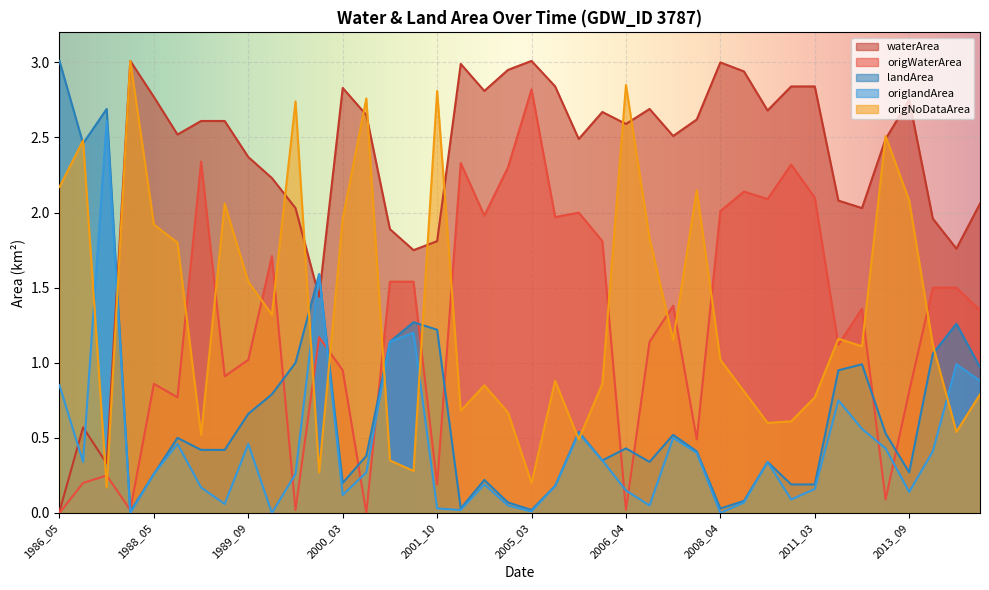

Reading left to right, extract all data points from this chart.

waterArea: 0.0	0.6	0.3	3.0	2.8	2.5	2.6	2.6	2.4	2.2	2.0	1.4	2.8	2.6	1.9	1.8	1.8	3.0	2.8	3.0	3.0	2.8	2.5	2.7	2.6	2.7	2.5	2.6	3.0	2.9	2.7	2.8	2.8	2.1	2.0	2.5	2.8	2.0	1.8	2.1
origWaterArea: 0.0	0.2	0.2	0.0	0.9	0.8	2.3	0.9	1.0	1.7	0.0	1.2	0.9	0.0	1.5	1.5	0.2	2.3	2.0	2.3	2.8	2.0	2.0	1.8	0.0	1.1	1.4	0.5	2.0	2.1	2.1	2.3	2.1	1.1	1.4	0.1	0.8	1.5	1.5	1.4
landArea: 3.0	2.5	2.7	0.0	0.3	0.5	0.4	0.4	0.7	0.8	1.0	1.6	0.2	0.4	1.1	1.3	1.2	0.0	0.2	0.1	0.0	0.2	0.5	0.3	0.4	0.3	0.5	0.4	0.0	0.1	0.3	0.2	0.2	0.9	1.0	0.5	0.3	1.1	1.3	1.0
origlandArea: 0.8	0.3	2.6	0.0	0.3	0.5	0.2	0.1	0.5	0.0	0.3	1.6	0.1	0.3	1.1	1.2	0.0	0.0	0.2	0.1	0.0	0.2	0.5	0.3	0.1	0.1	0.5	0.4	0.0	0.1	0.3	0.1	0.2	0.8	0.6	0.4	0.1	0.4	1.0	0.9
origNoDataArea: 2.2	2.5	0.2	3.0	1.9	1.8	0.5	2.1	1.5	1.3	2.7	0.3	2.0	2.8	0.3	0.3	2.8	0.7	0.8	0.7	0.2	0.9	0.5	0.9	2.9	1.8	1.1	2.1	1.0	0.8	0.6	0.6	0.8	1.2	1.1	2.5	2.1	1.1	0.5	0.8